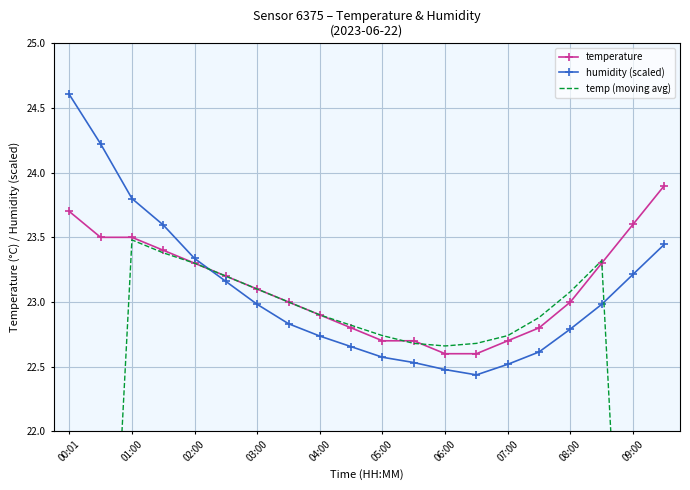

Which series has the largest total across all categories?

temperature